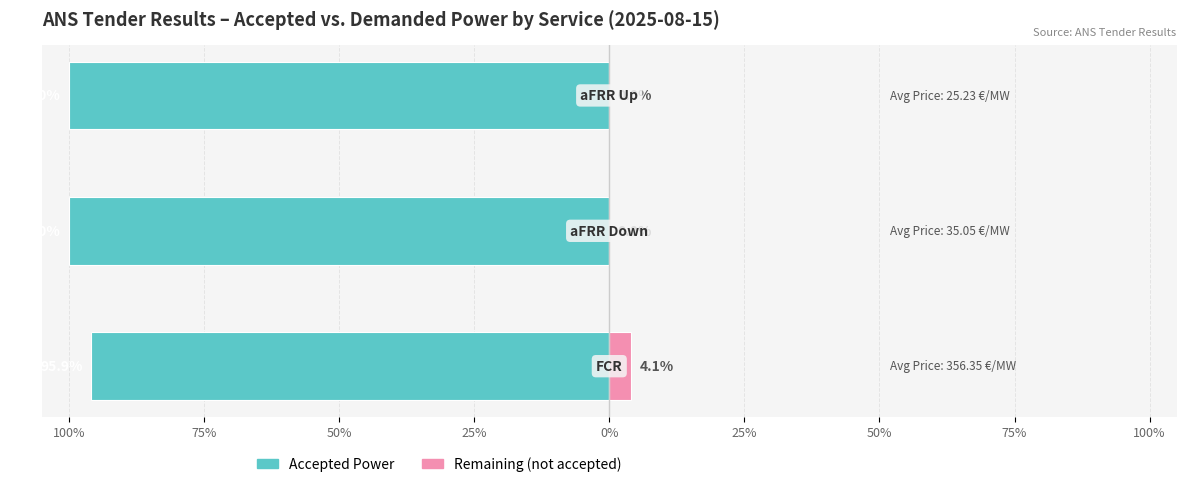

Is it true that Remaining (not accepted) equals 0.0 at 50%?

True